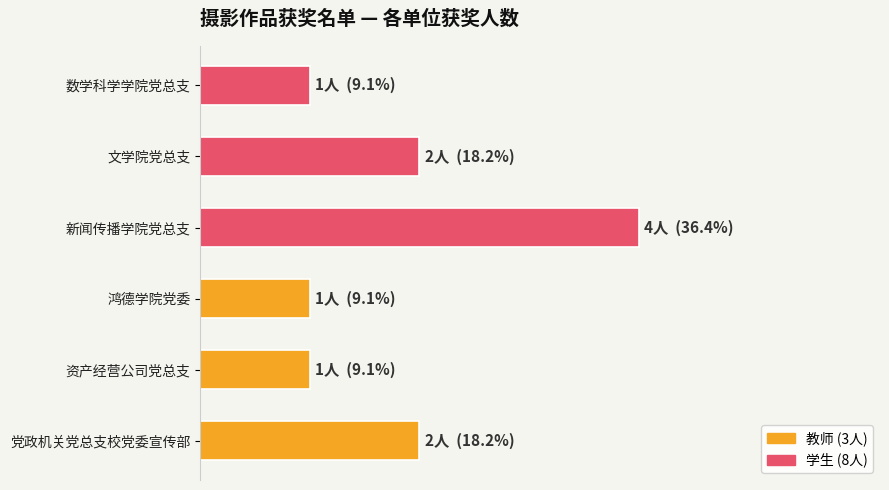

How many distinct data groups are displayed?

1